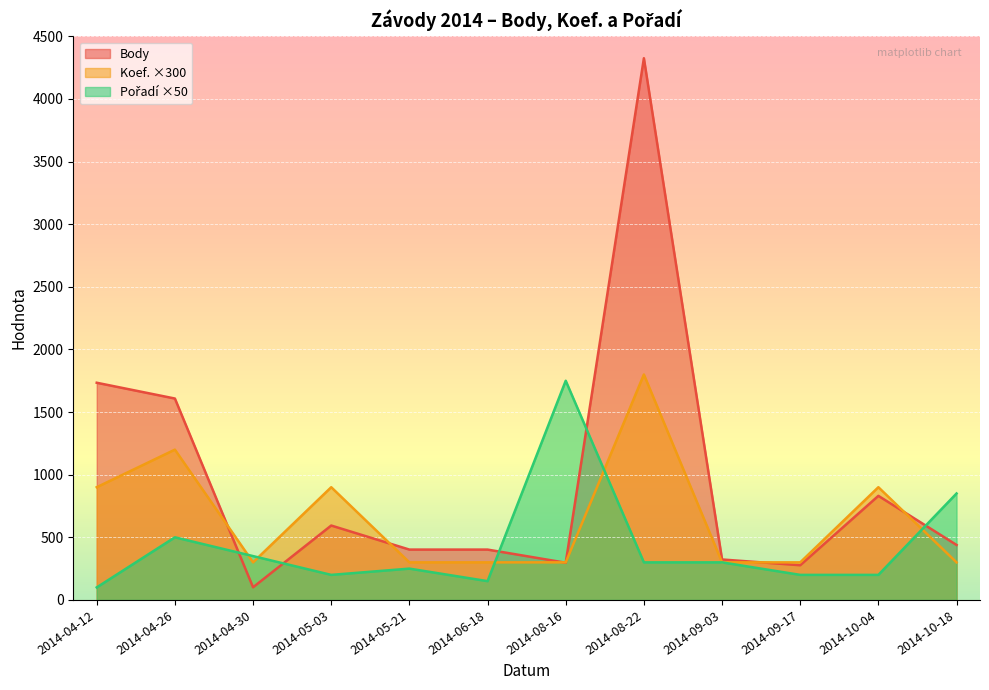

In Koef., how many points are higher than both neighbors (excluding endpoints)?

4